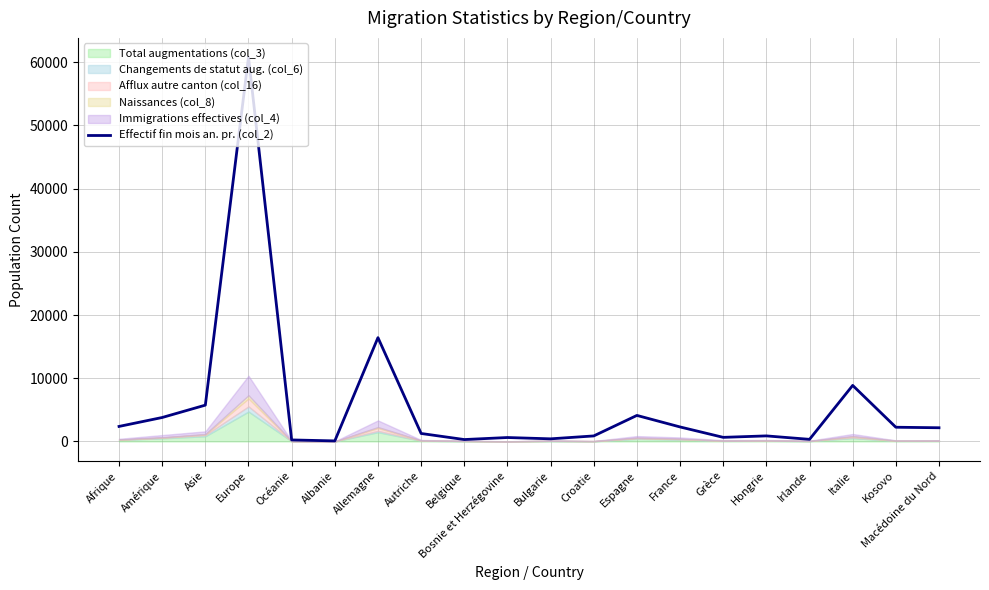

What is the change in value from Espagne to Irlande?

-3786